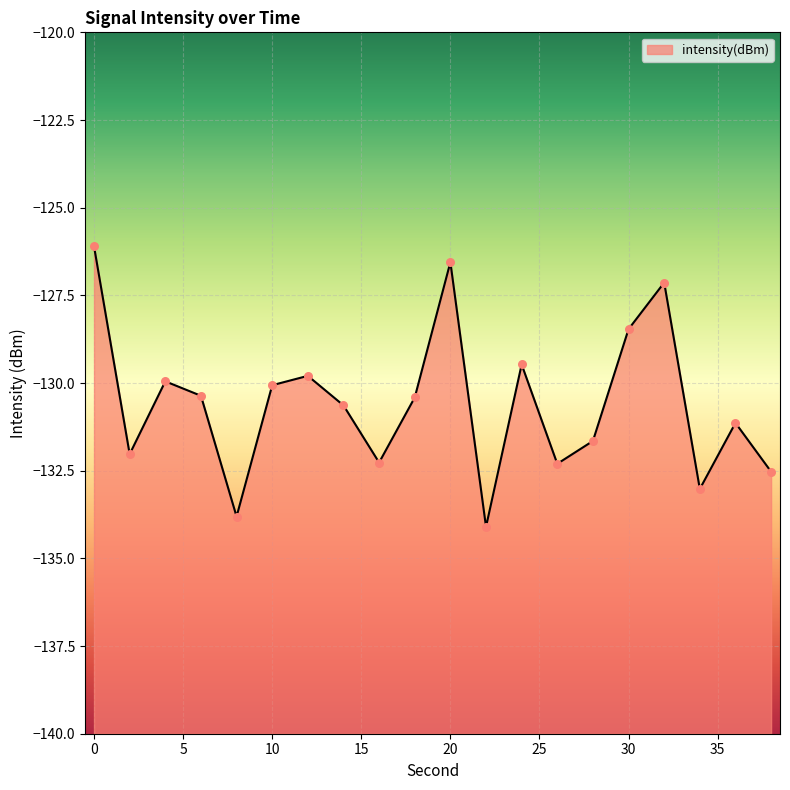

What is the change in value from 14 to 22?

-3.5